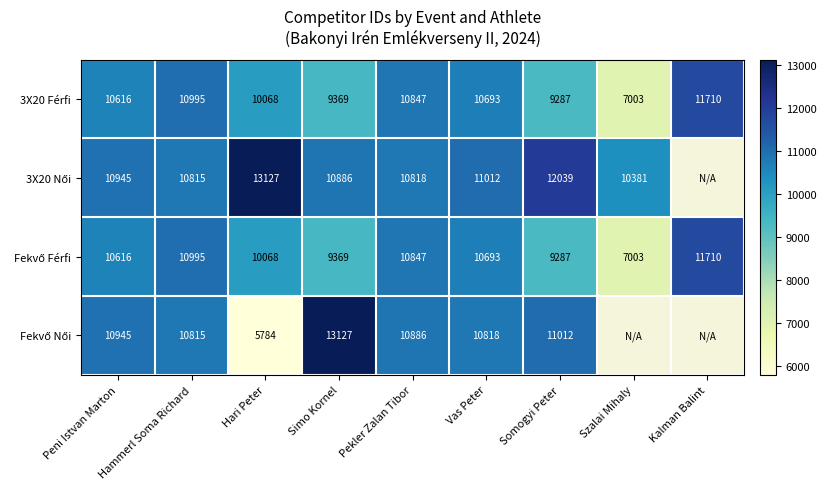

The 3X20 Férfi series shows 9819 at Szalai Mihaly. True or false?

False